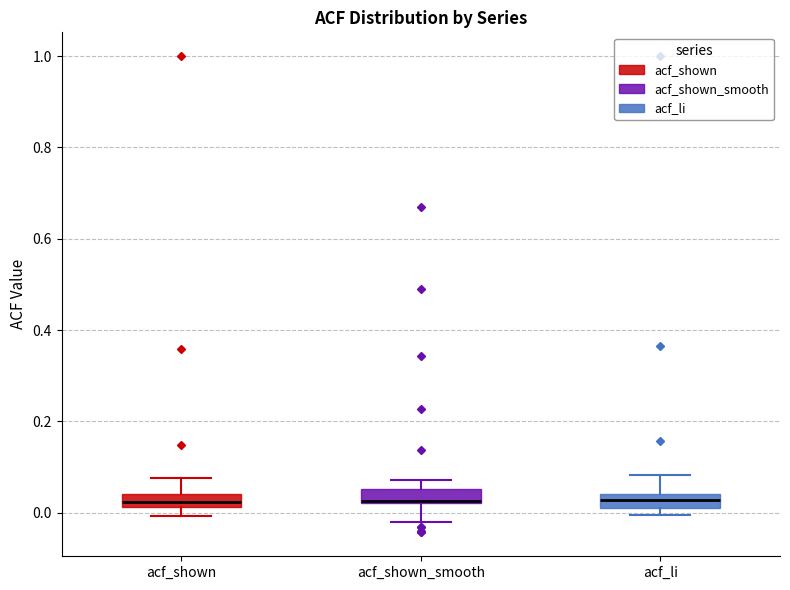

Where is the lower edge of the box for acf_shown_smooth on the y-axis? The values are not printed on the chart, so give them approximately, as read against the axis.

0.02